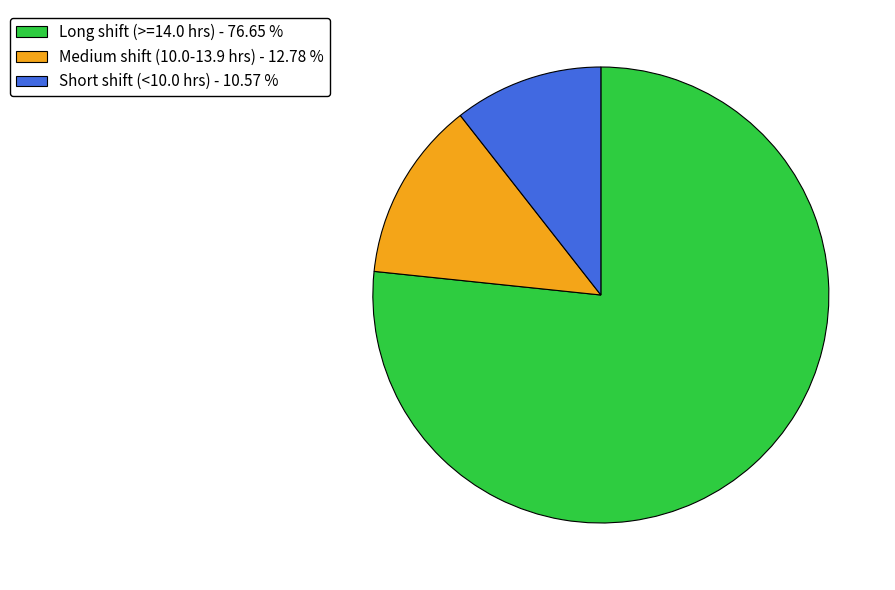

Is Long shift (>=14.0 hrs) - 76.65 % the majority of the pie?

Yes